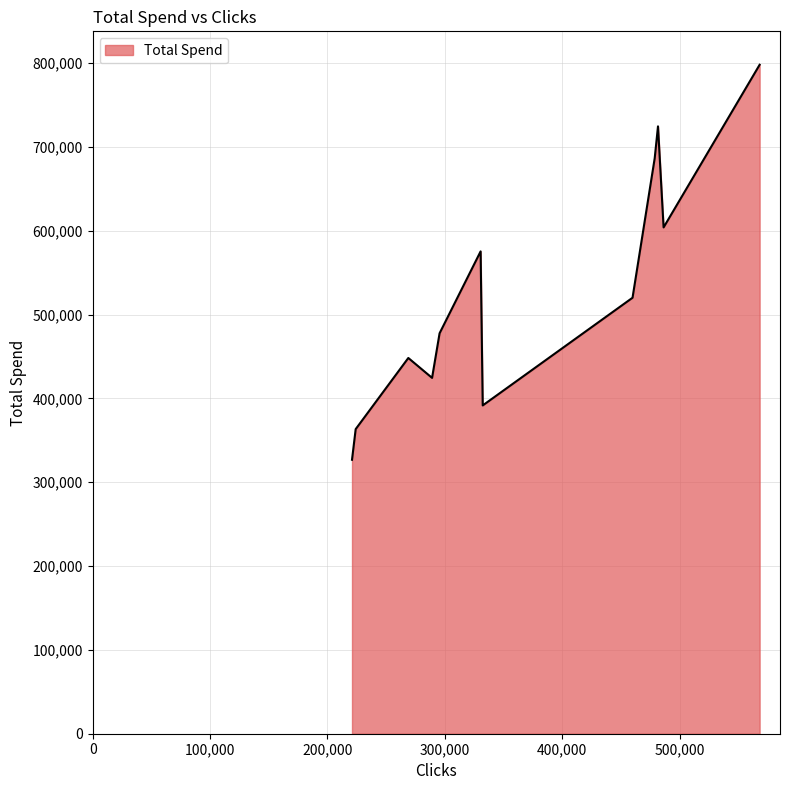

What is the maximum value shown in the chart?

797965.7